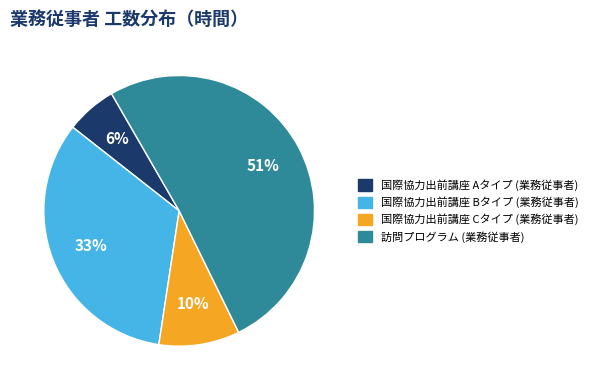

Between 国際協力出前講座 Cタイプ (業務従事者) and 国際協力出前講座 Bタイプ (業務従事者), which is larger?

国際協力出前講座 Bタイプ (業務従事者)